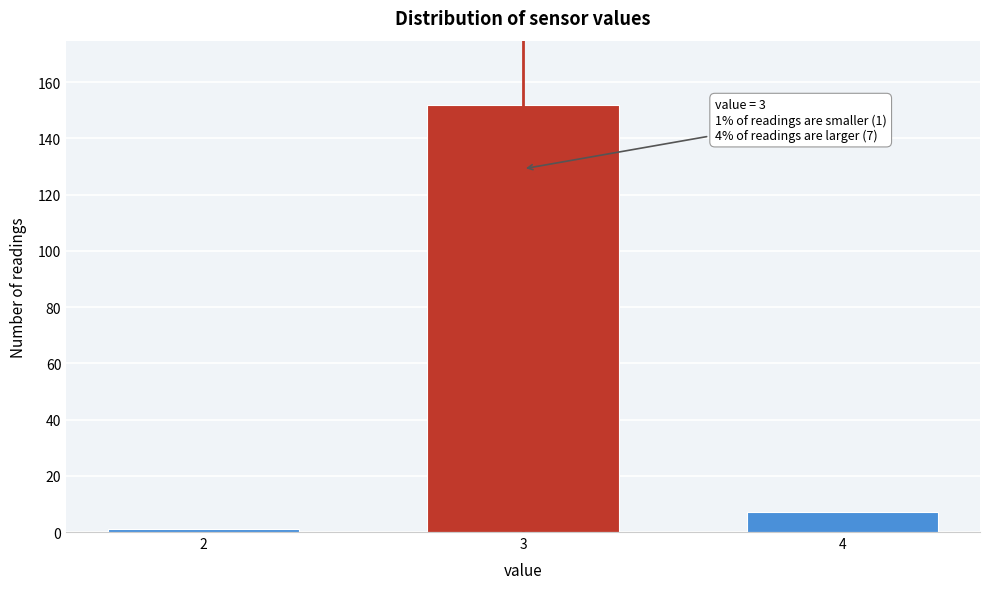

Reading left to right, transcribe all the data shown in this chart.

1	152	7